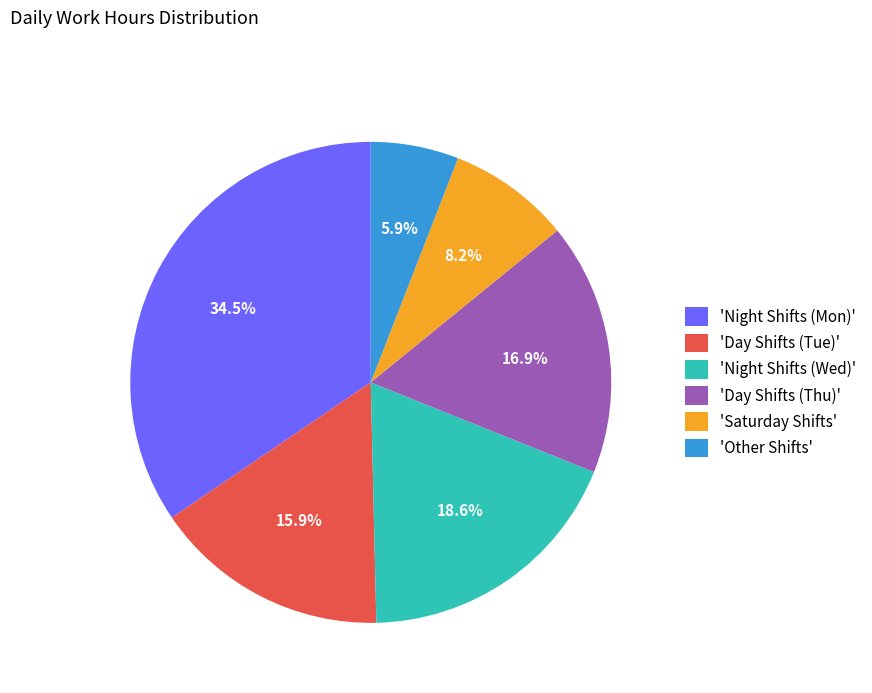

Does 'Night Shifts (Wed)' represent more than half of the total?

No